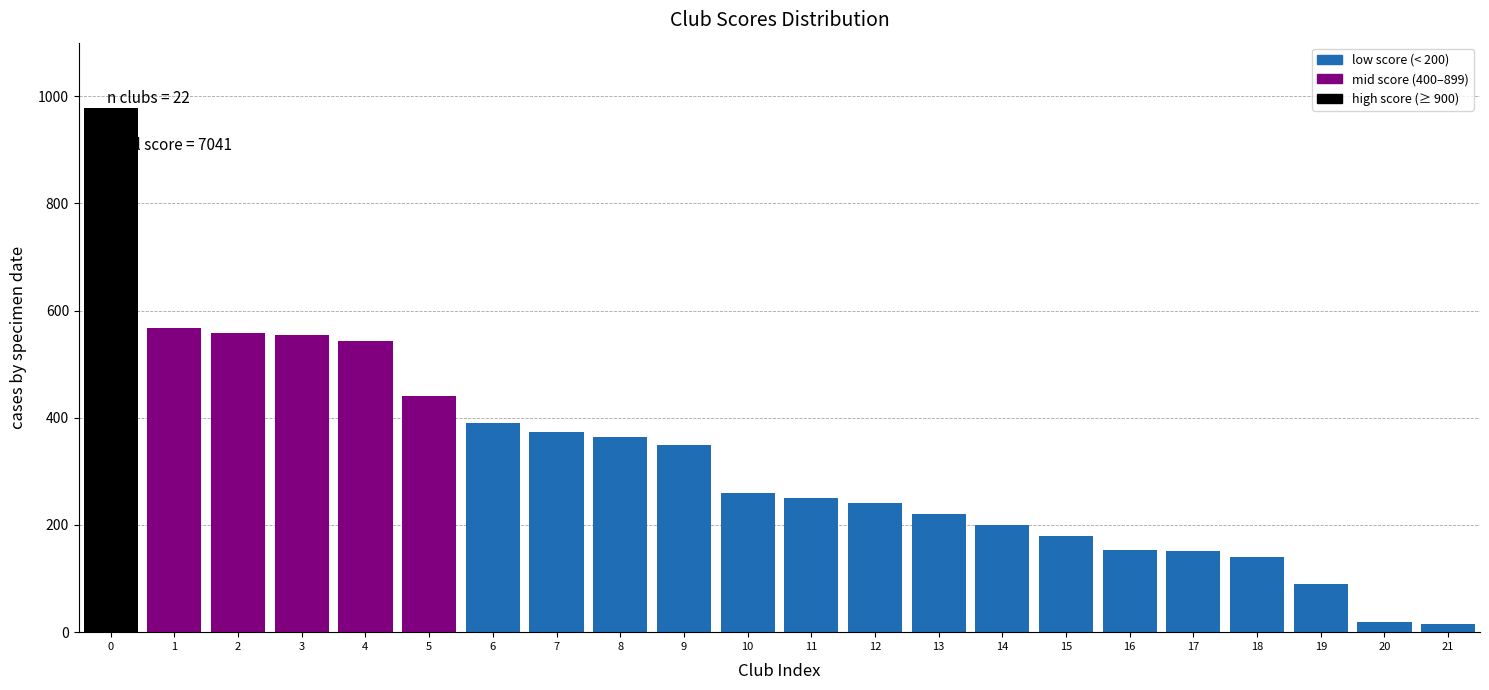

What is the average value?

320